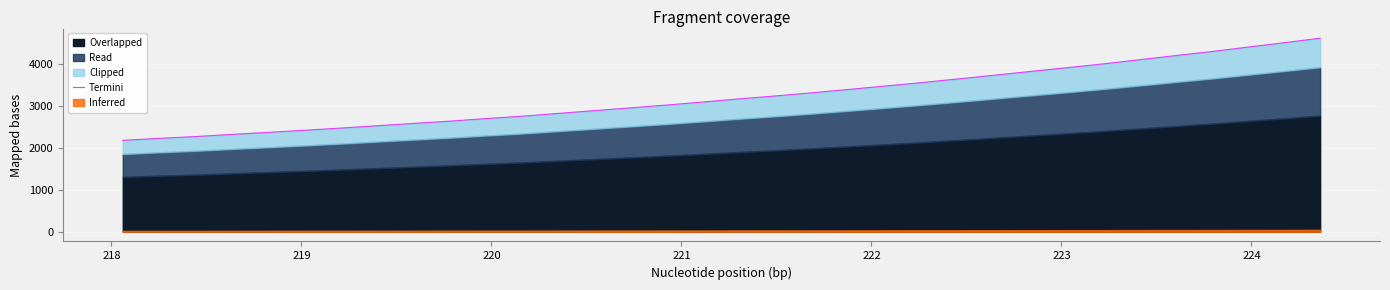

The value at 224 is 2531.8. True or false?

True